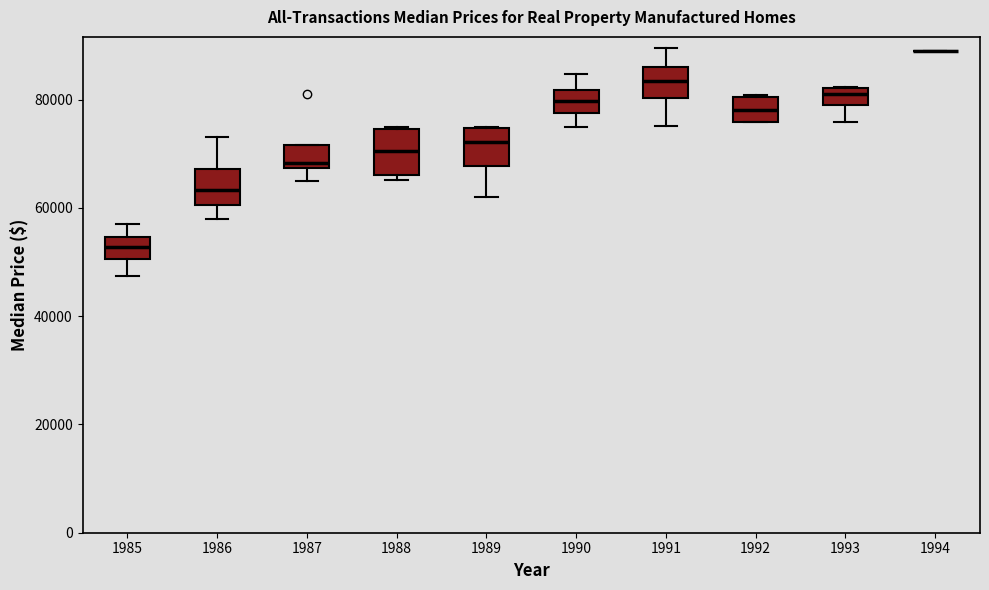

Reading left to right, transcribe this box plot: for each box, give where its median line is, the range the box spans, and where its two whiskers end, as read against the y-axis. The values are not printed on the chart, so give them approximately, as read against the axis.

1985: median 52000, box 50000 to 54000, whiskers 48000 to 58000
1986: median 64000, box 60000 to 68000, whiskers 58000 to 74000
1987: median 68000 (just above the box's lower edge), box 68000 to 72000, whiskers 64000 to 72000
1988: median 70000, box 66000 to 74000, whiskers 66000 (just below the box's lower edge) to 76000
1989: median 72000, box 68000 to 74000, whiskers 62000 to 76000
1990: median 80000, box 78000 to 82000, whiskers 74000 to 84000
1991: median 84000, box 80000 to 86000, whiskers 76000 to 90000
1992: median 78000, box 76000 to 80000, whiskers 76000 to 80000
1993: median 82000 (just below the box's upper edge), box 78000 to 82000, whiskers 76000 to 82000
1994: box collapsed to a line at 90000, whiskers 90000 to 90000